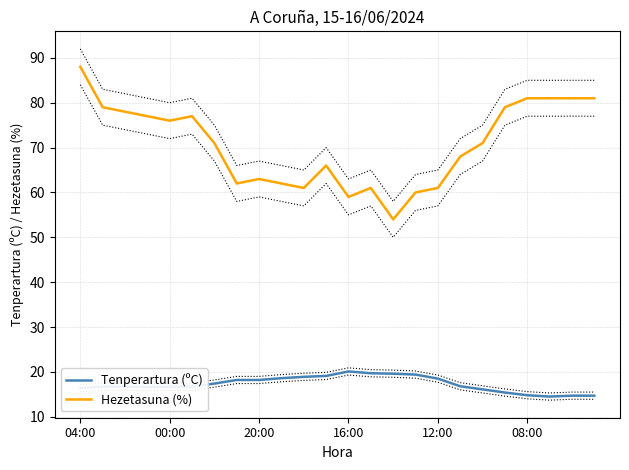

Which has a higher value, 6 or 19?

6